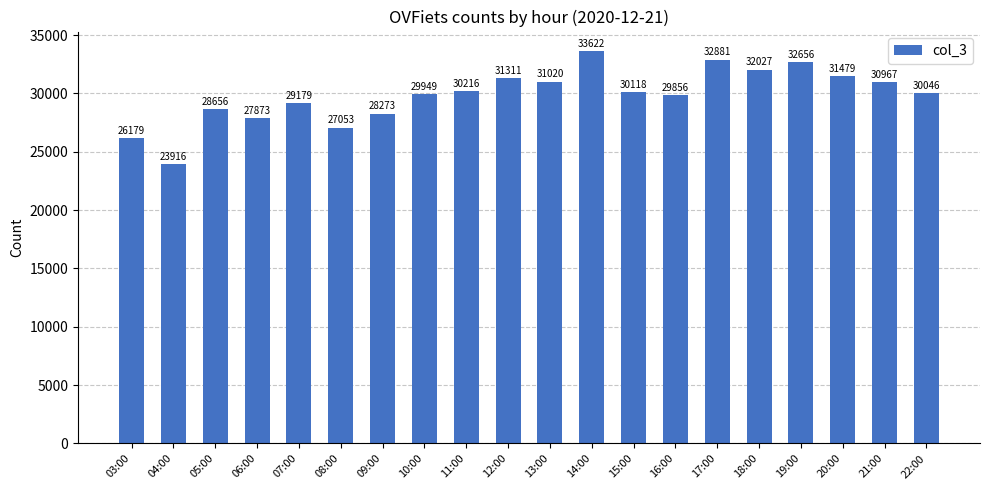

Which category has the lowest value across all series?

04:00